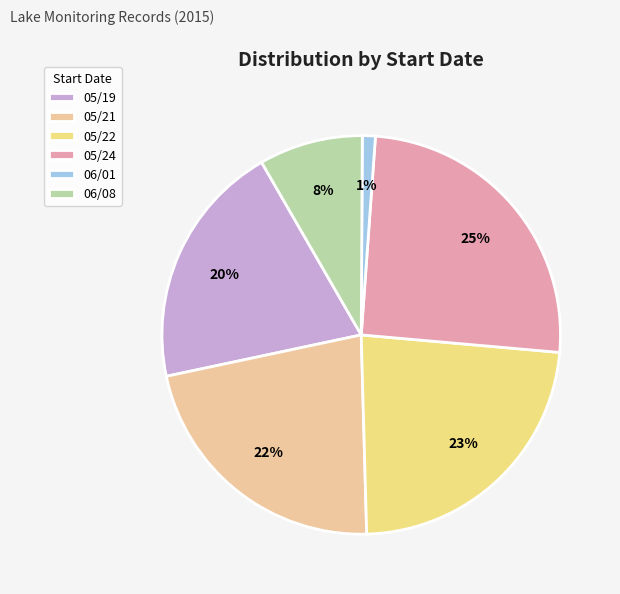

Which category has the biggest portion of the pie?

05/24